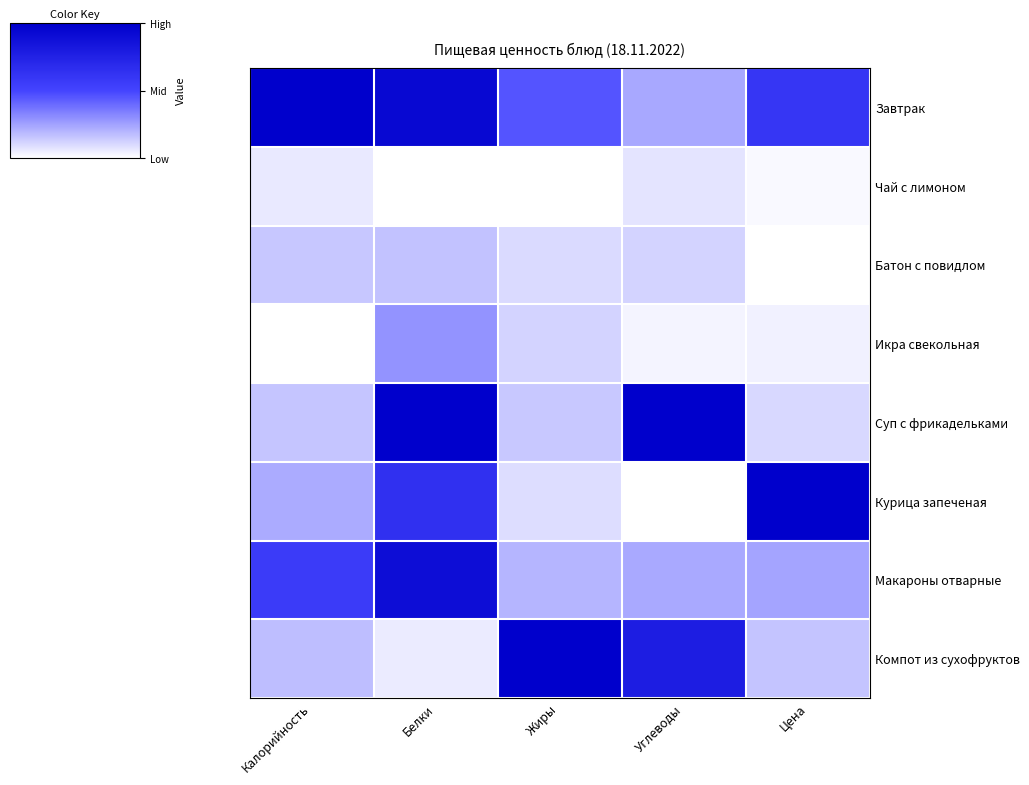

What is the maximum value shown in the chart?

1.0